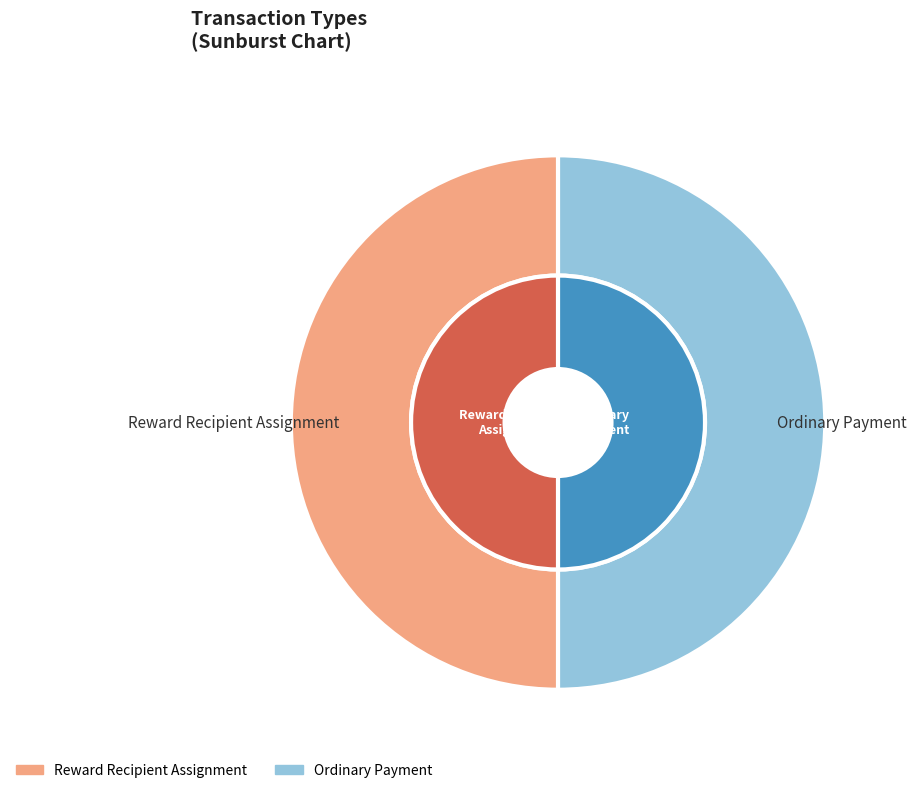

To the nearest percent, what is the combined percentage of Ordinary Payment and Reward Recipient Assignment?

100%